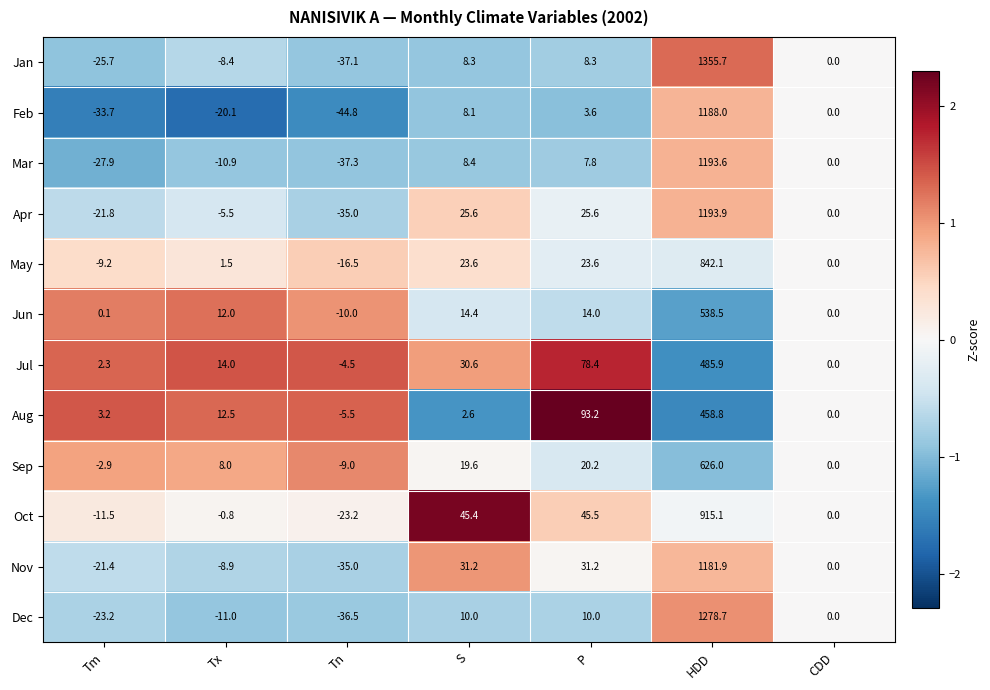

True or false: Aug has a value of 458.8 at HDD.

True